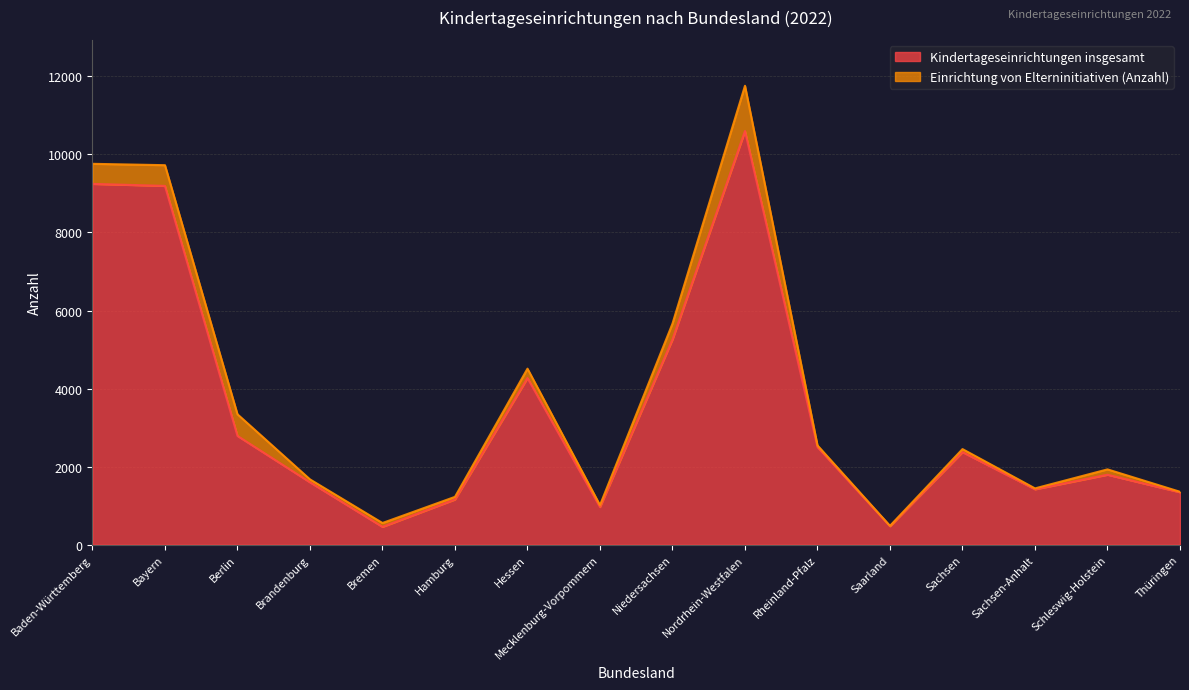

What is the sum of the values at Niedersachsen and Nordrhein-Westfalen?

15858